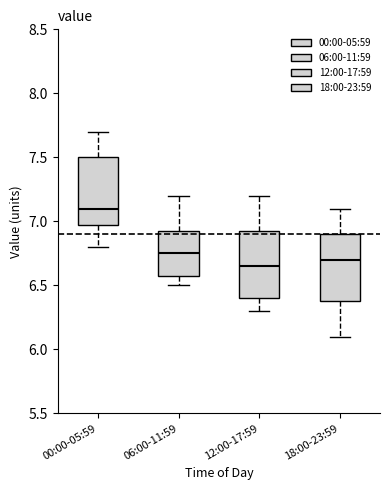

Where does the upper whisker of the box for 12:00-17:59 end on the y-axis? The values are not printed on the chart, so give them approximately, as read against the axis.

7.20